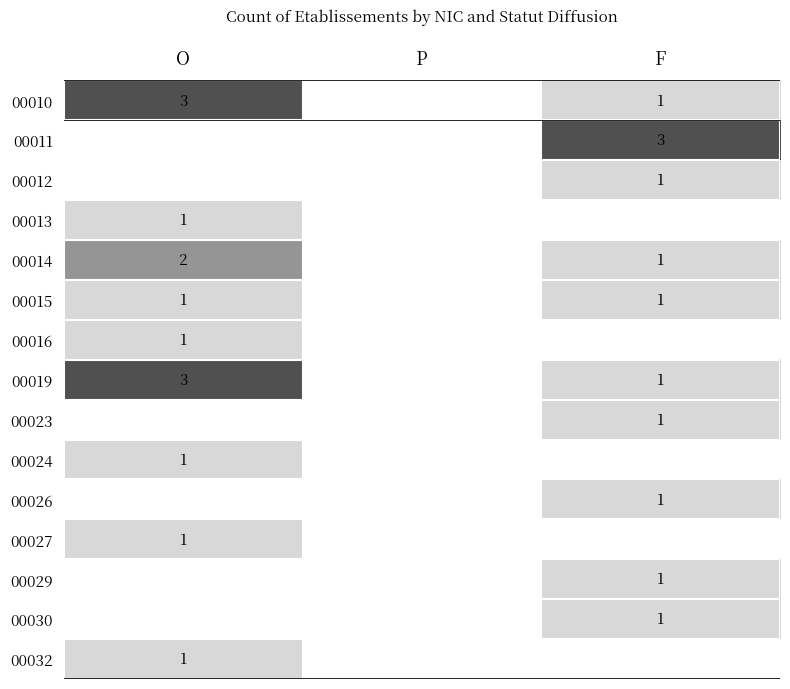

Is it true that 00019 equals 2 at F?

False